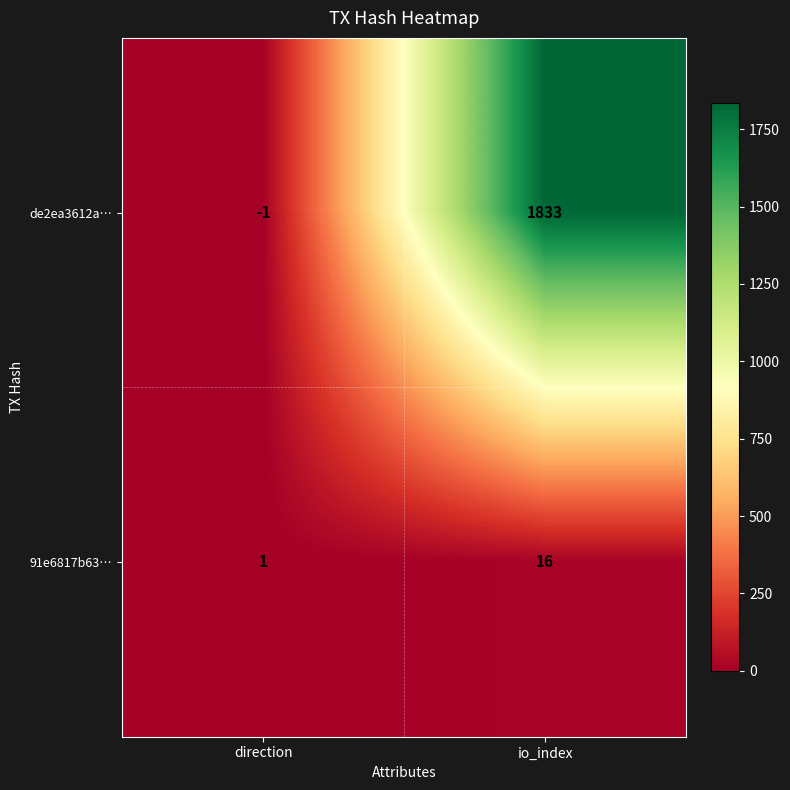

List the labels in order of 91e6817b63… value, smallest first.

direction, io_index